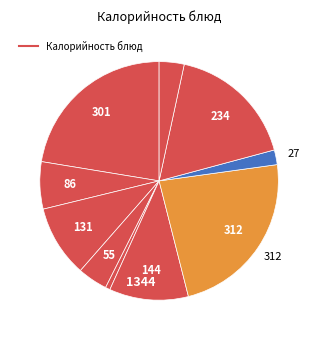

Count the number of slices in the pie.

10